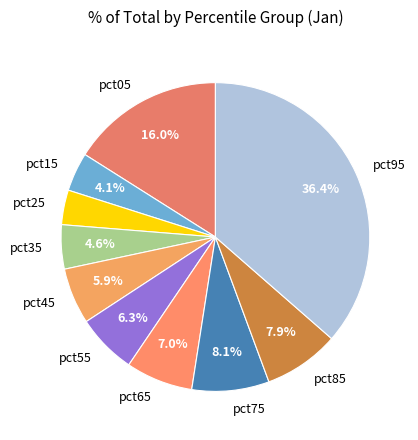

What portion of the pie excludes pct65?

93.0%